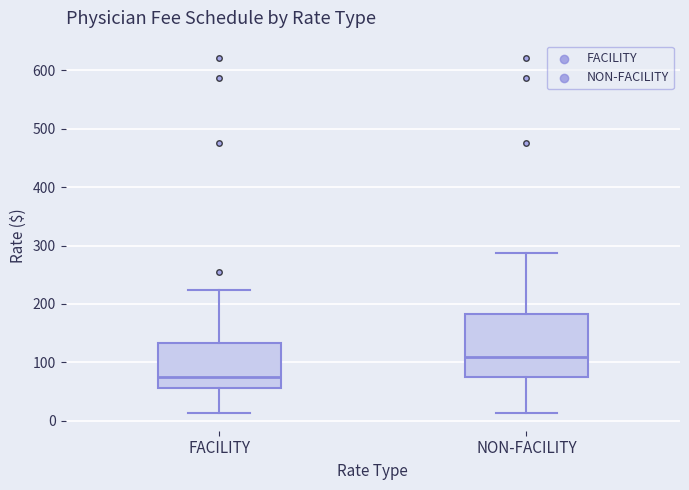

Reading left to right, transcribe this box plot: for each box, give where its median line is, the range the box spans, and where its two whiskers end, as read against the y-axis. The values are not printed on the chart, so give them approximately, as read against the axis.

FACILITY: median 70, box 60 to 130, whiskers 10 to 220
NON-FACILITY: median 110, box 70 to 180, whiskers 10 to 290